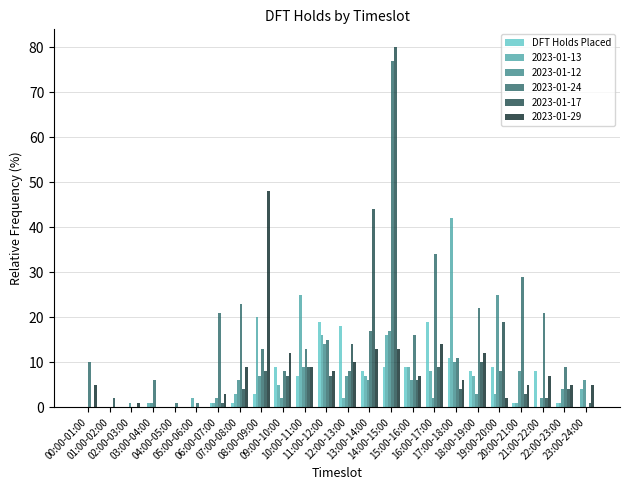

What is the maximum value for DFT Holds Placed?

19